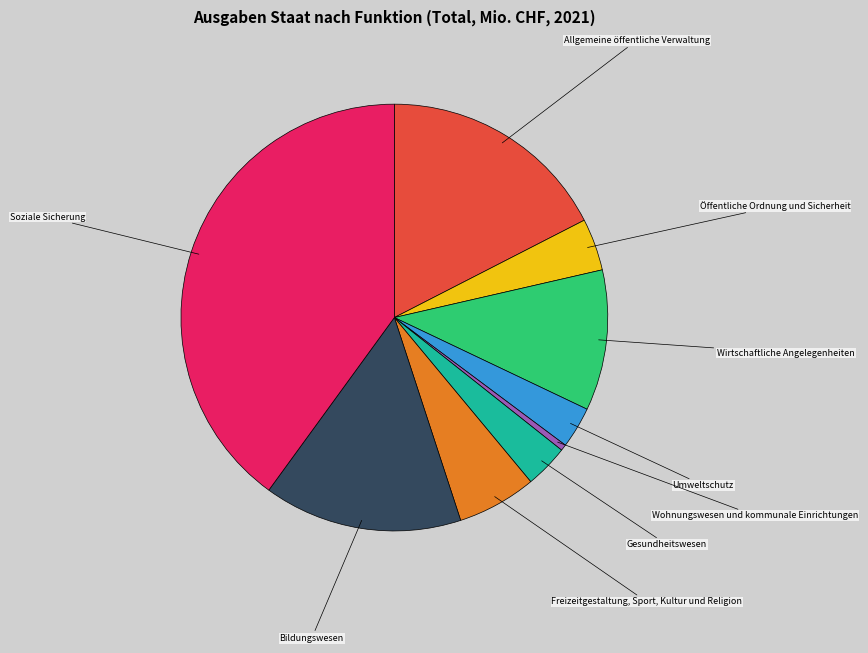

Does any single category account for the majority?

No